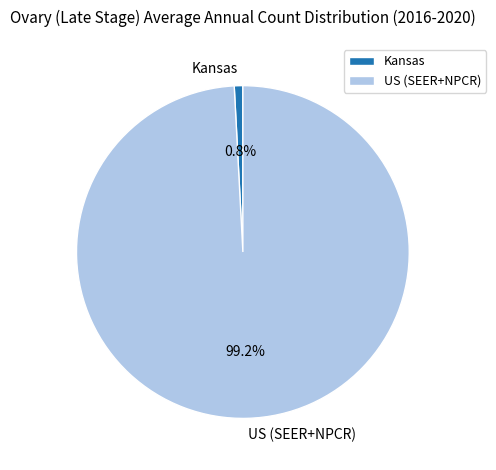

What percentage is the Kansas slice, to the nearest percent?

1%